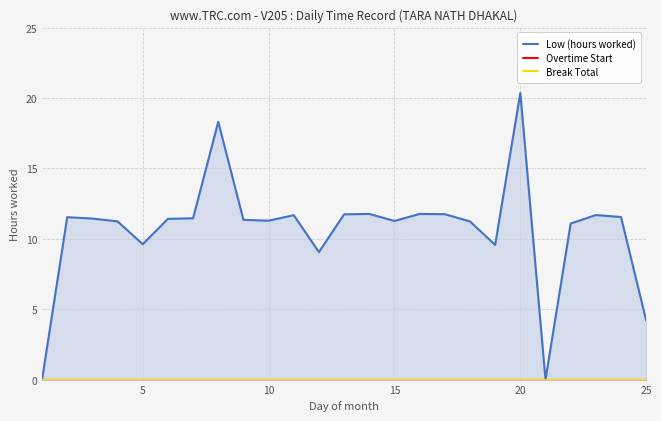

In Low (hours worked), how many points are lower than both neighbors (excluding endpoints)?

6